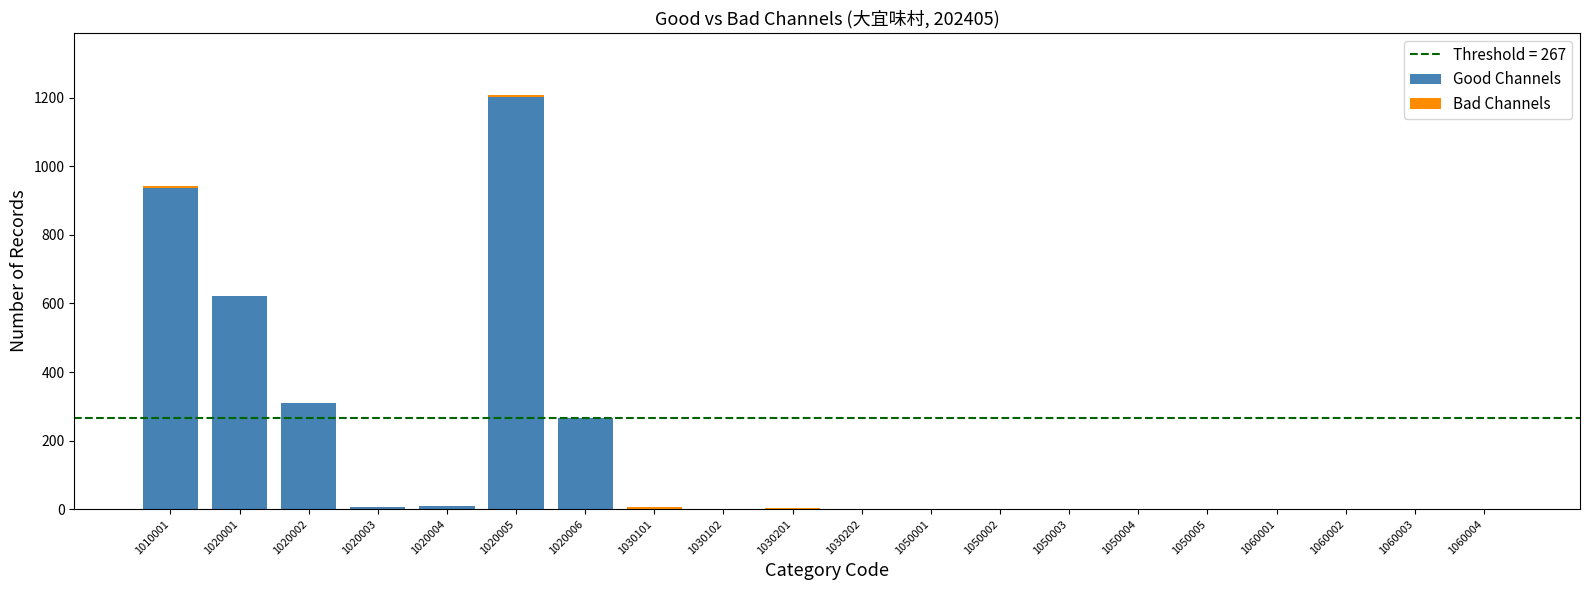

What is the sum of all Good Channels values?

3354